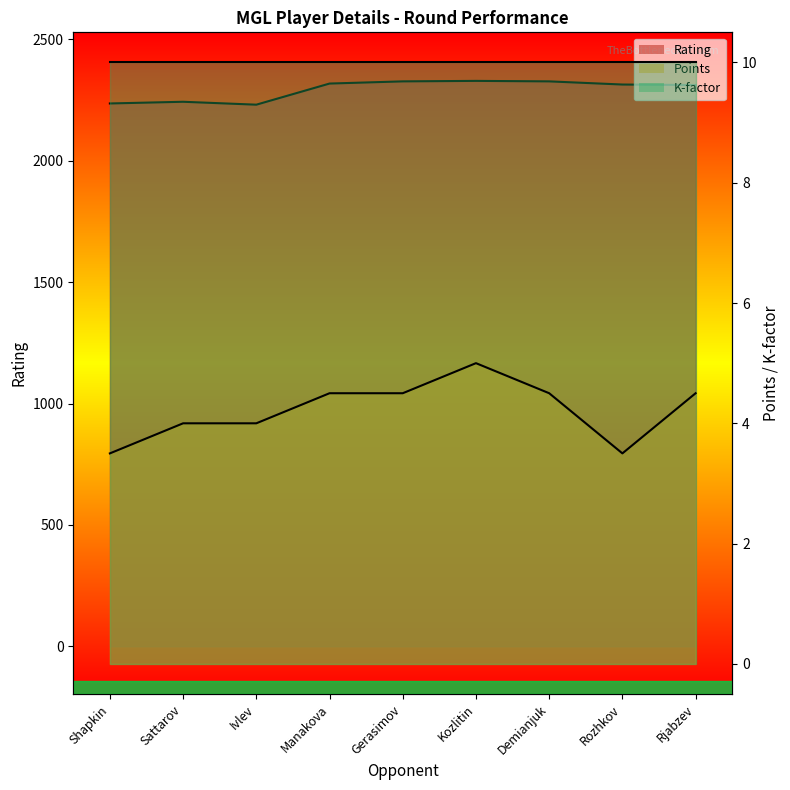

In Rating, how many points are lower than both neighbors (excluding endpoints)?

1